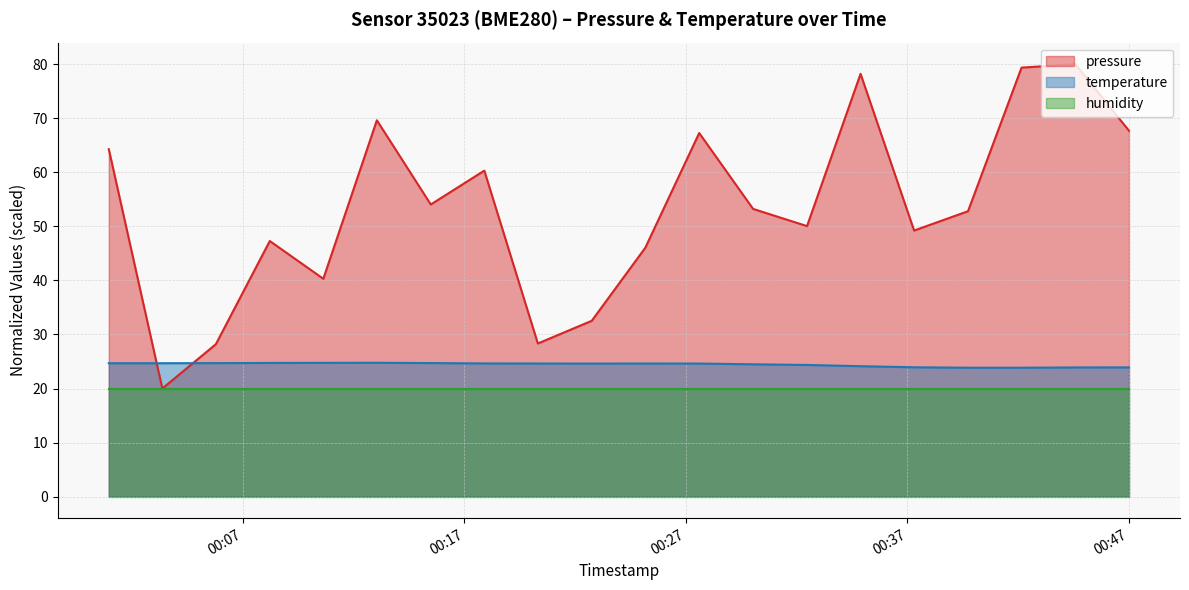

True or false: pressure and temperature cross at least once.

True